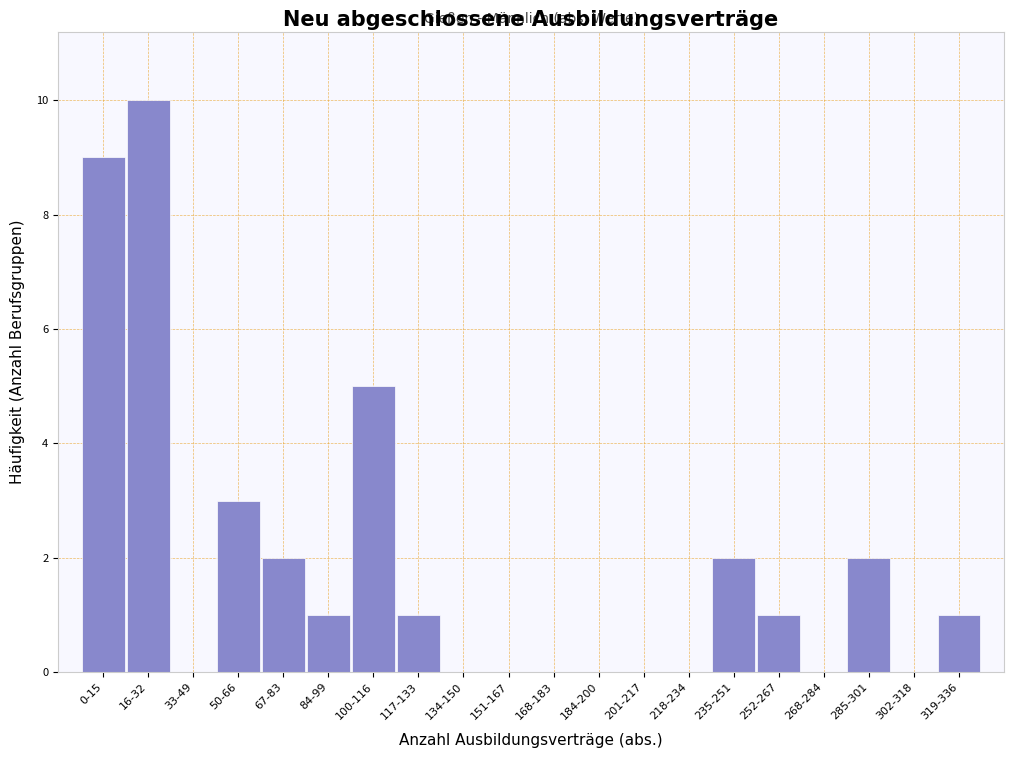

Reading left to right, what are all the values shown in this chart?

0-15=9	16-32=10	33-49=0	50-66=3	67-83=2	84-99=1	100-116=5	117-133=1	134-150=0	151-167=0	168-183=0	184-200=0	201-217=0	218-234=0	235-251=2	252-267=1	268-284=0	285-301=2	302-318=0	319-336=1